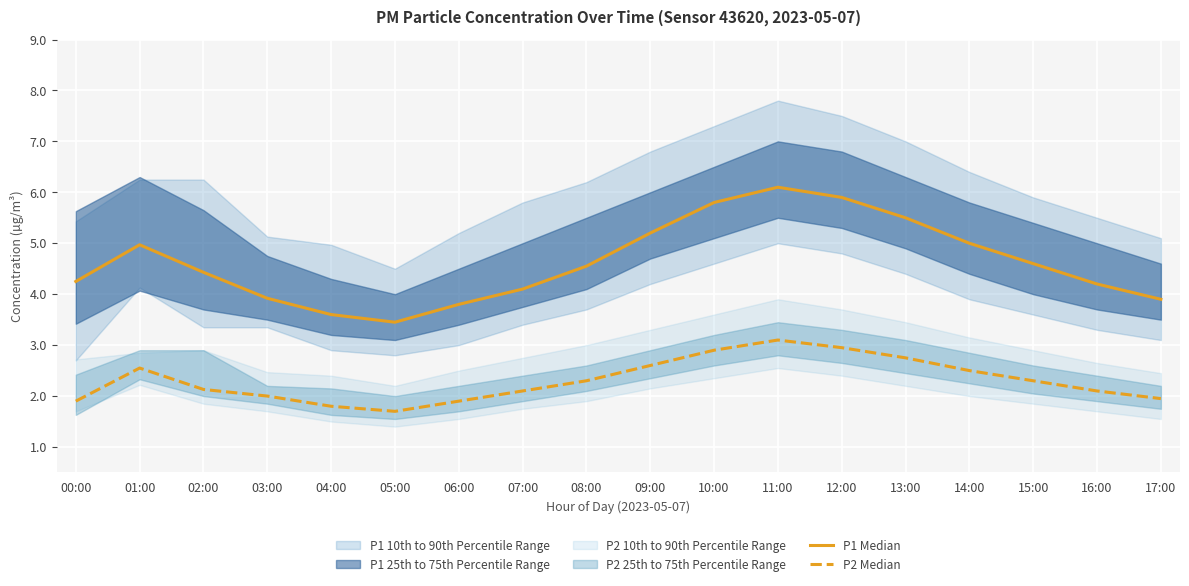

Between 10:00 and 17:00, which series saw the biggest shift?

P1 Median